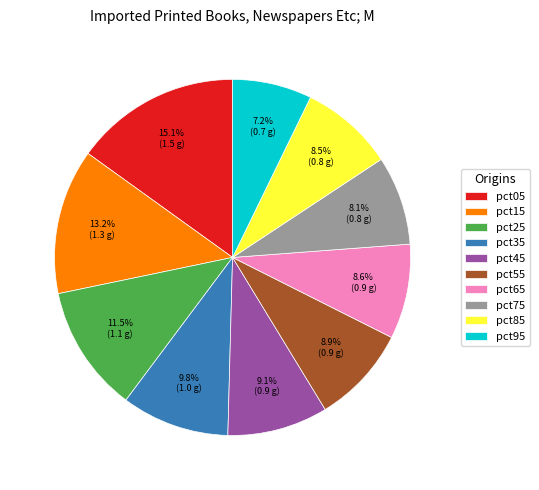

To the nearest percent, what is the difference between the largest and smallest slice percentages?

8%